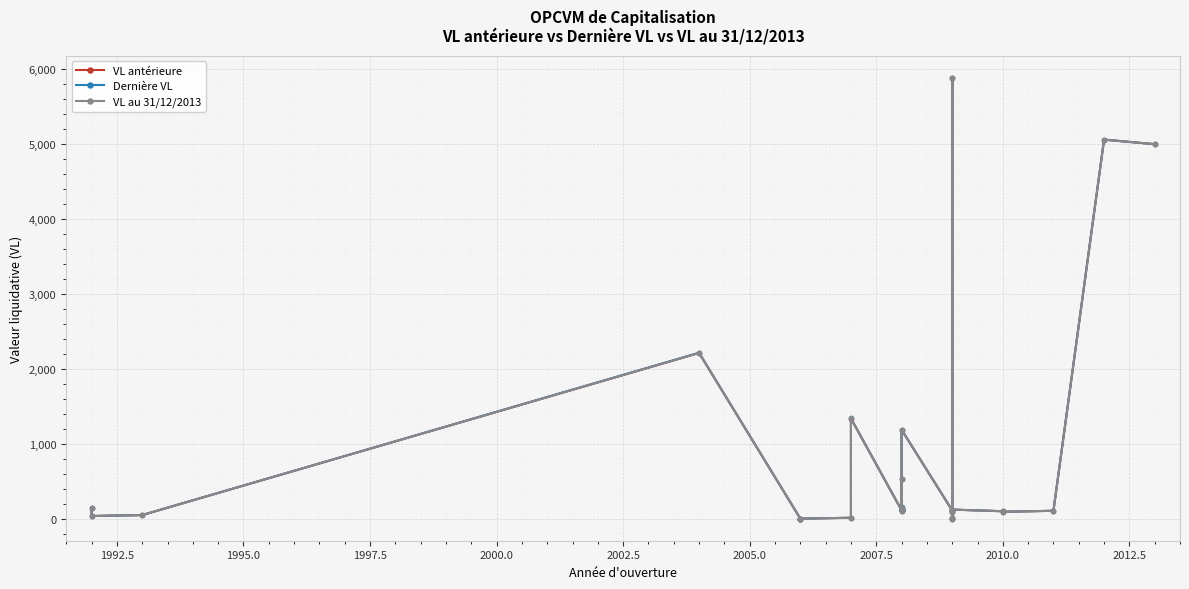

Reading left to right, extract all data points from this chart.

VL antérieure: 148.1	36.3	49.3	2213.2	1.9	2.1	1.3	13.0	1337.5	113.1	129.9	116.2	100.0	120.9	534.0	149.7	122.0	1189.7	110.9	84.1	1.1	5887.2	14.7	122.0	100.1	93.2	106.3	5062.3	5000.0
Dernière VL: 148.1	36.3	49.3	2216.2	1.9	2.1	1.3	13.0	1341.1	113.7	130.1	116.4	100.8	121.4	535.4	150.3	122.6	1187.6	111.2	84.7	1.1	5879.1	14.8	122.4	100.8	93.7	106.5	5060.2	5000.0
VL au 31/12/2013: 148.1	36.3	49.3	2213.2	1.9	2.1	1.3	13.0	1341.1	113.1	129.9	116.2	100.8	120.9	534.0	149.7	122.6	1189.7	110.9	84.1	1.1	5879.1	14.8	122.4	100.1	93.4	106.4	5060.2	5000.0